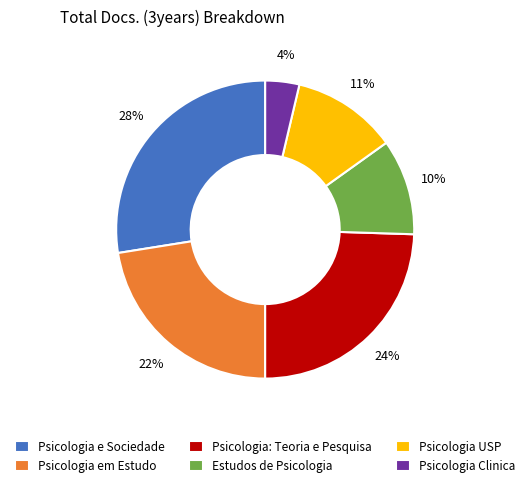

Combined, do Psicologia USP and Estudos de Psicologia account for over 50%?

No